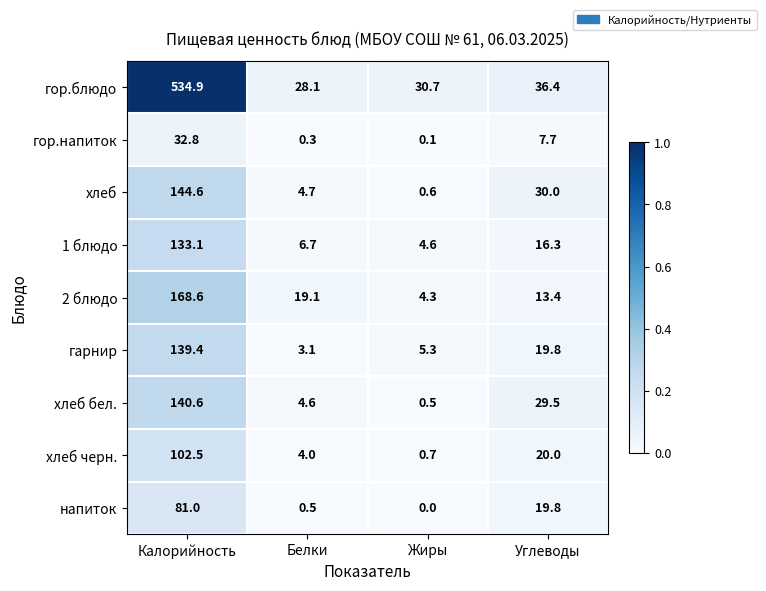

What is the difference between the highest and lowest values at Белки?

27.8